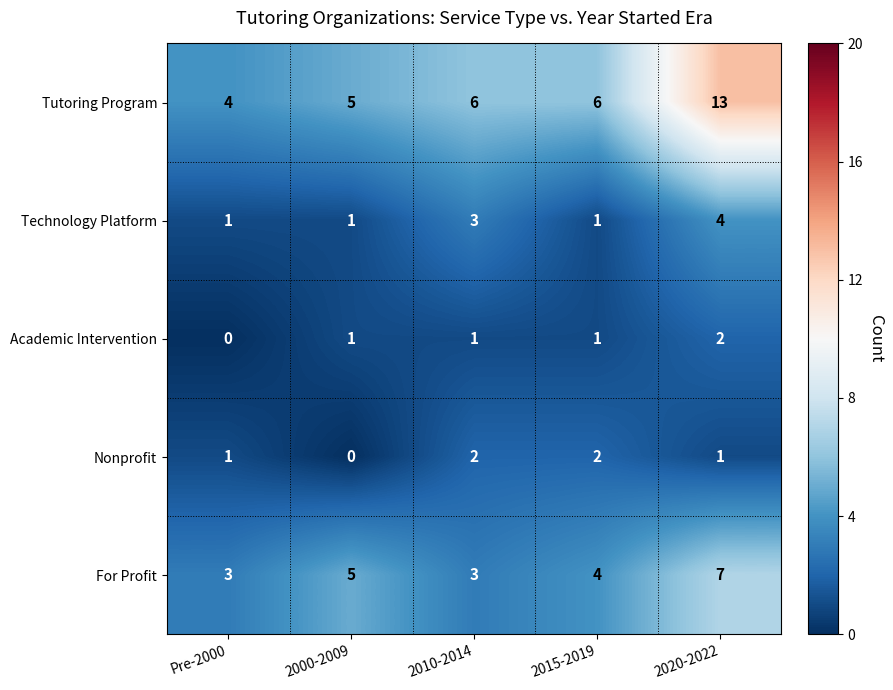

Reading right to left, list all the values displayed in this chart.

Tutoring Program: 13	6	6	5	4
Technology Platform: 4	1	3	1	1
Academic Intervention: 2	1	1	1	0
Nonprofit: 1	2	2	0	1
For Profit: 7	4	3	5	3